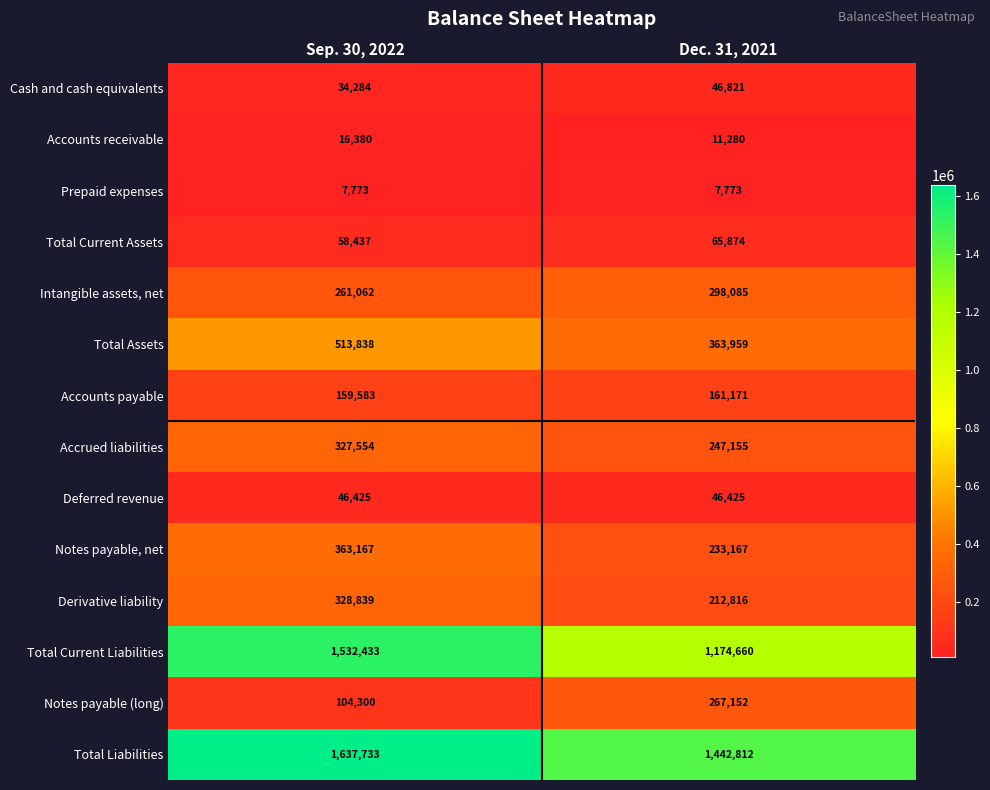

List the series in order of their peak value, highest first.

Total Liabilities, Total Current Liabilities, Total Assets, Notes payable, net, Derivative liability, Accrued liabilities, Intangible assets, net, Notes payable (long), Accounts payable, Total Current Assets, Cash and cash equivalents, Deferred revenue, Accounts receivable, Prepaid expenses